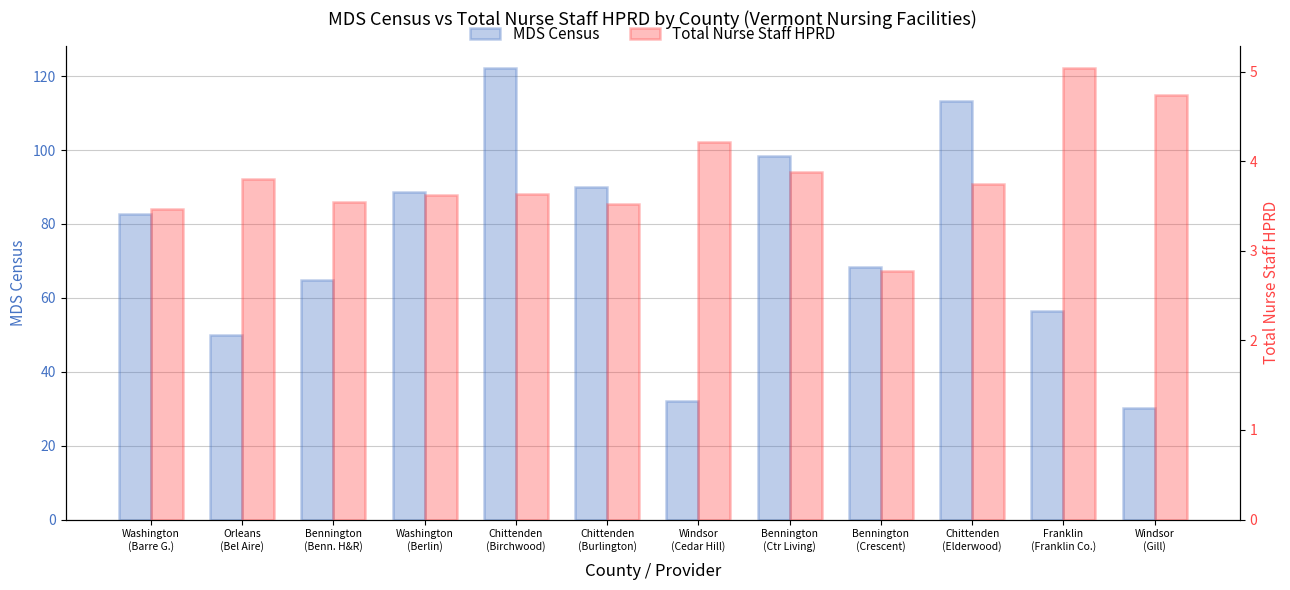

The Total Nurse Staff HPRD series shows 5.0 at Franklin
(Franklin Co.). True or false?

True